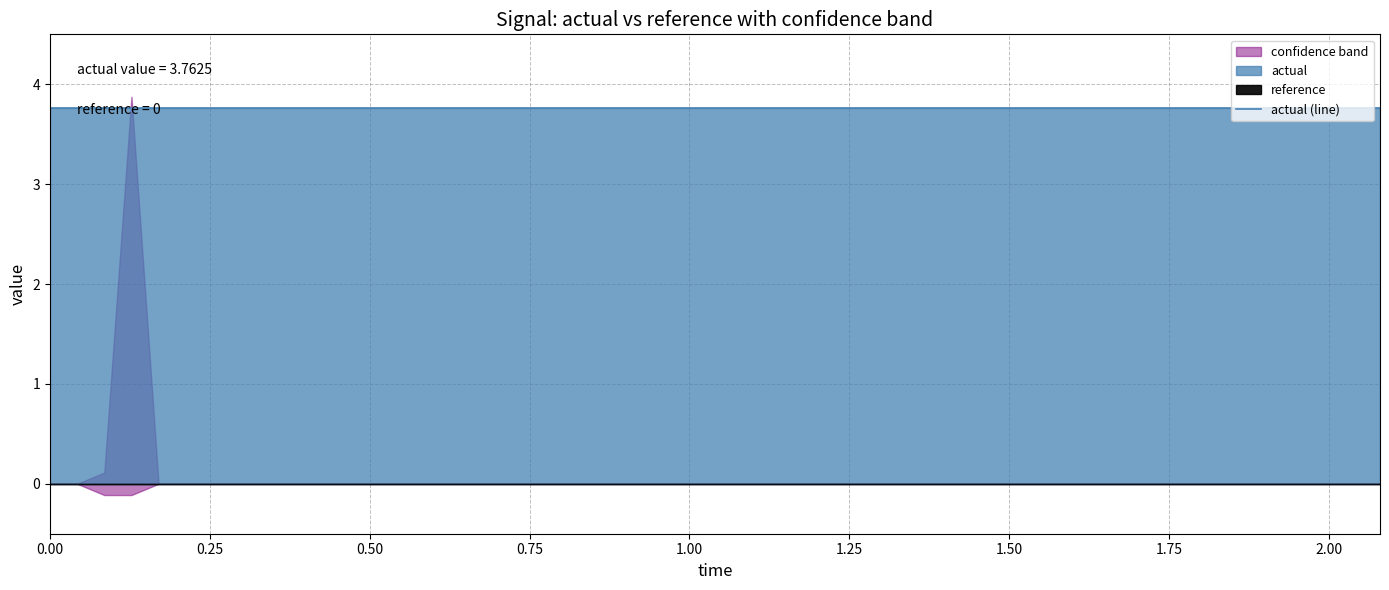

Is it true that actual equals 3.8 at 1.12?

True